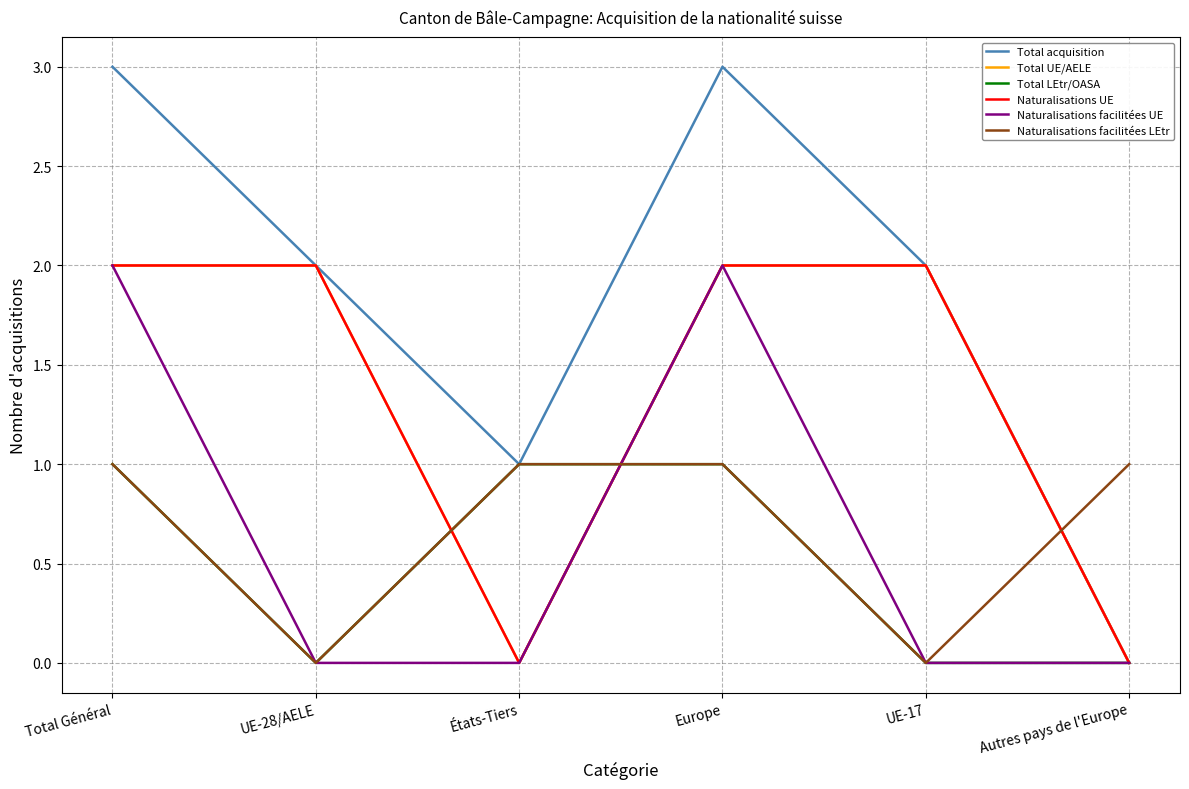

Rank the series at Total Général from lowest to highest value.

Total LEtr/OASA, Naturalisations facilitées LEtr, Total UE/AELE, Naturalisations UE, Naturalisations facilitées UE, Total acquisition